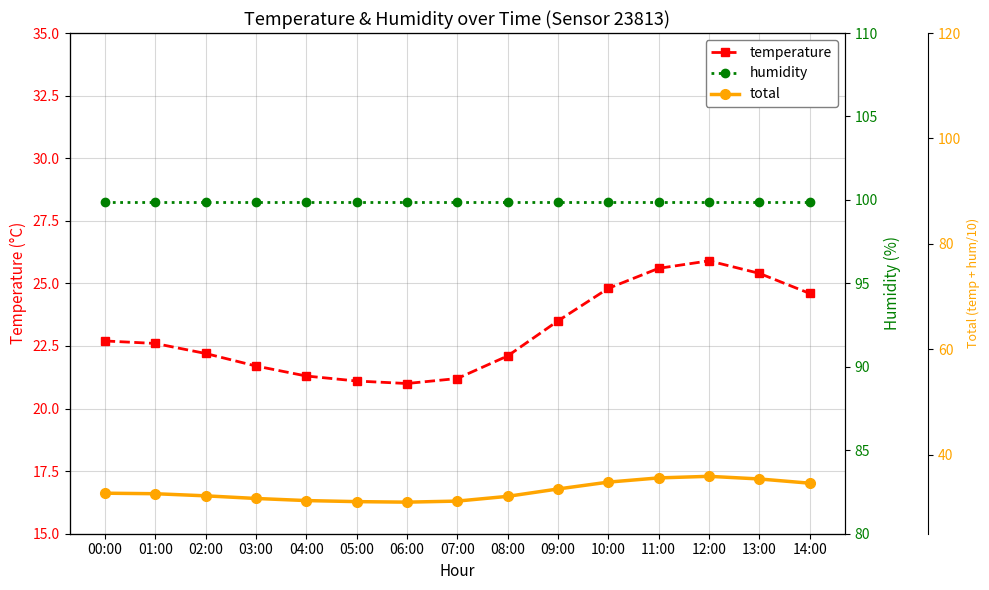

True or false: total and humidity intersect in this chart.

False